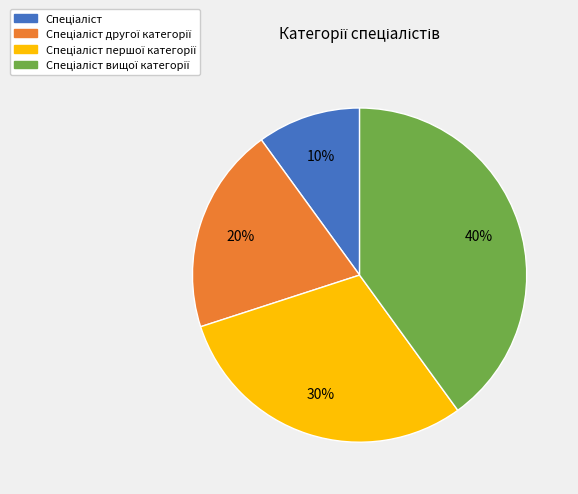

To the nearest percent, what is the difference between the largest and smallest slice percentages?

30%